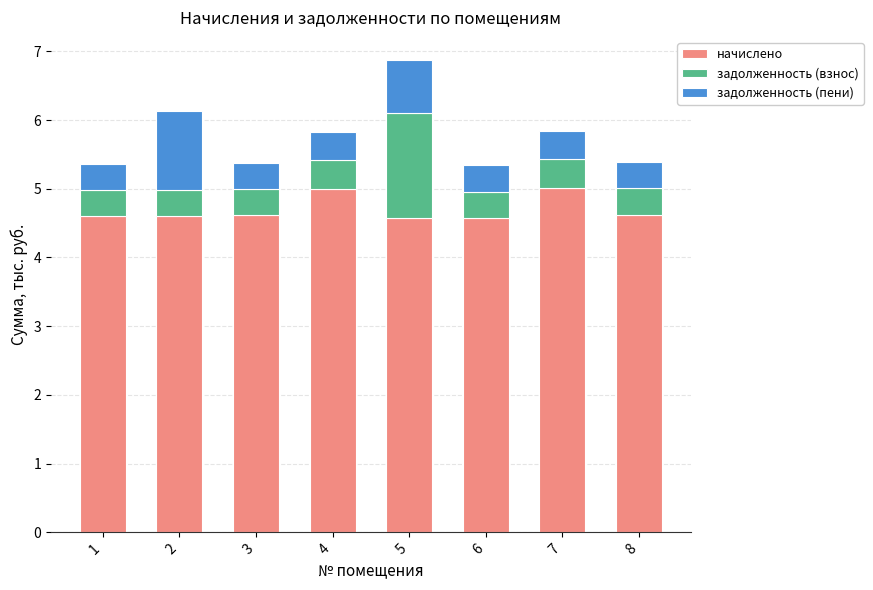

What are all the series names shown in the legend?

начислено, задолженность (взнос), задолженность (пени)